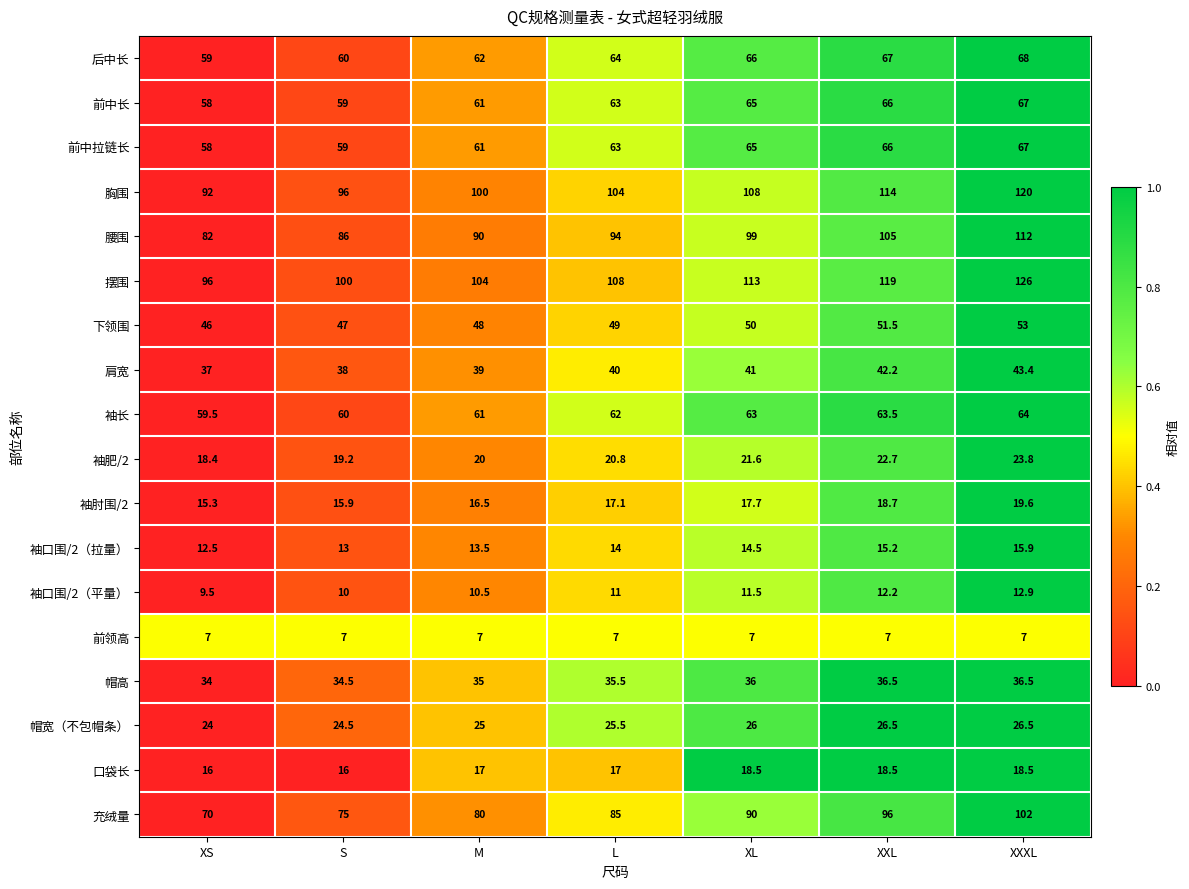

Read the 前中长 value at XS.

58.0